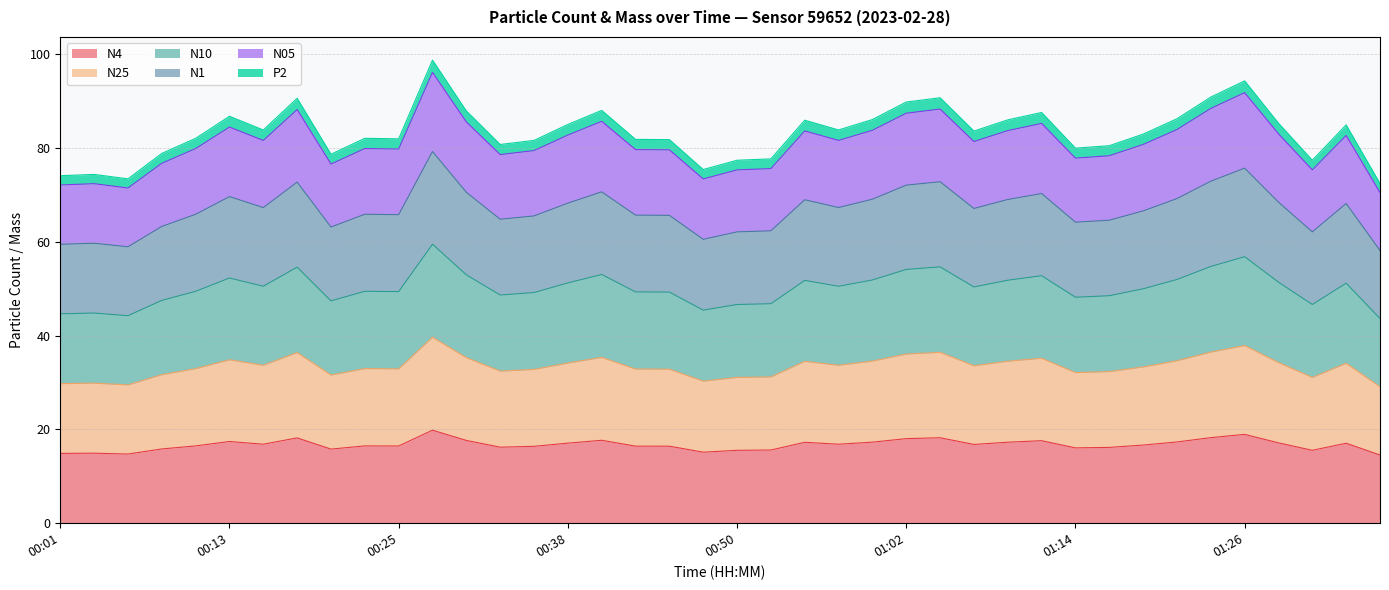

The value of N4 at 00:38 is 4.5. True or false?

False